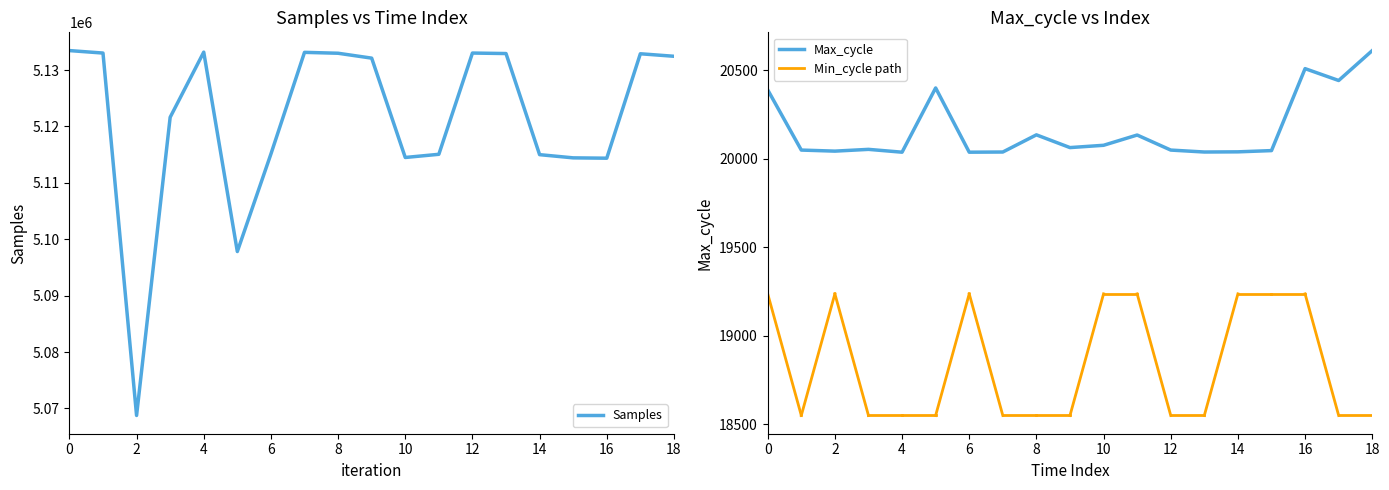

How many lines are shown in the chart?

2